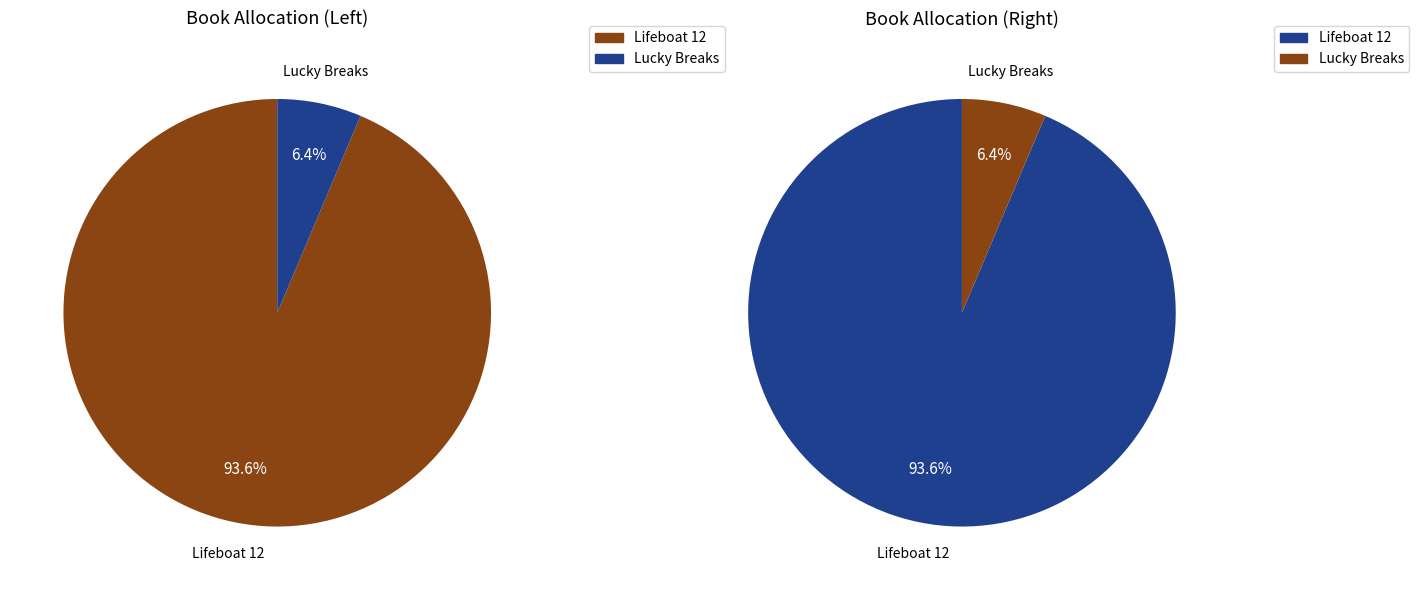

To the nearest percent, what is the difference between the largest and smallest slice percentages?

87%